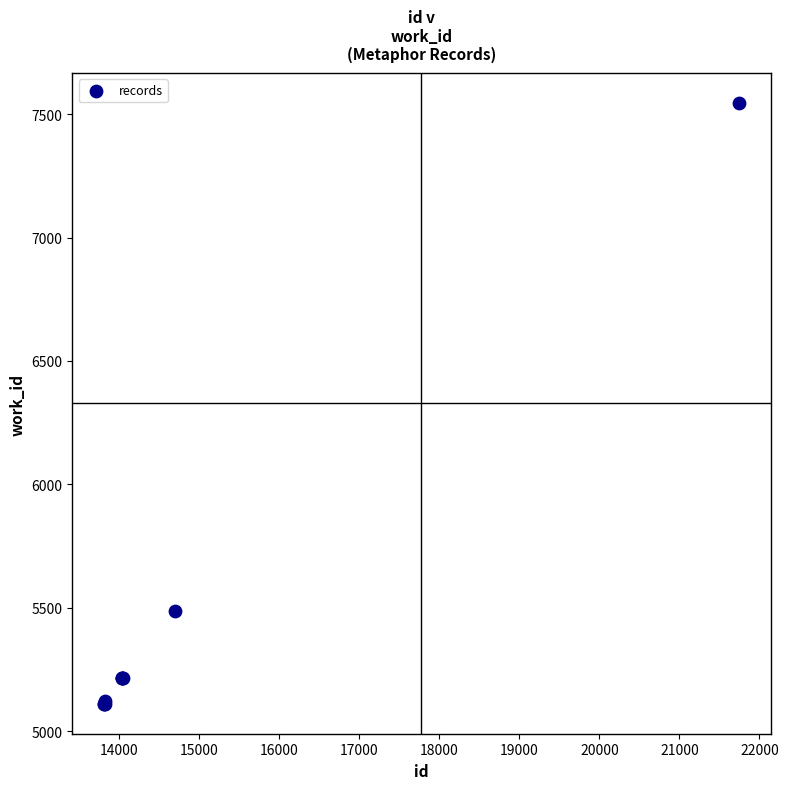

What Y value in the scatter plot is closest to 6328?

5489